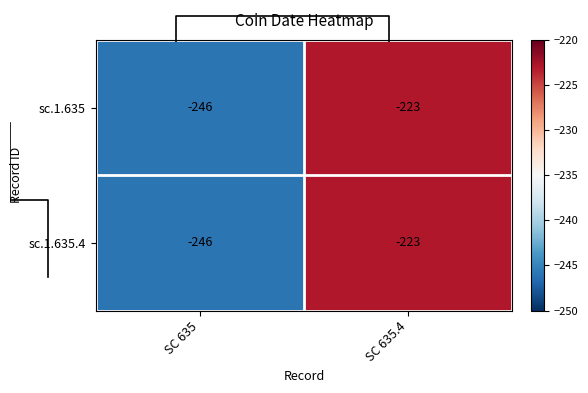

Is it true that sc.1.635 equals -246 at SC 635?

True